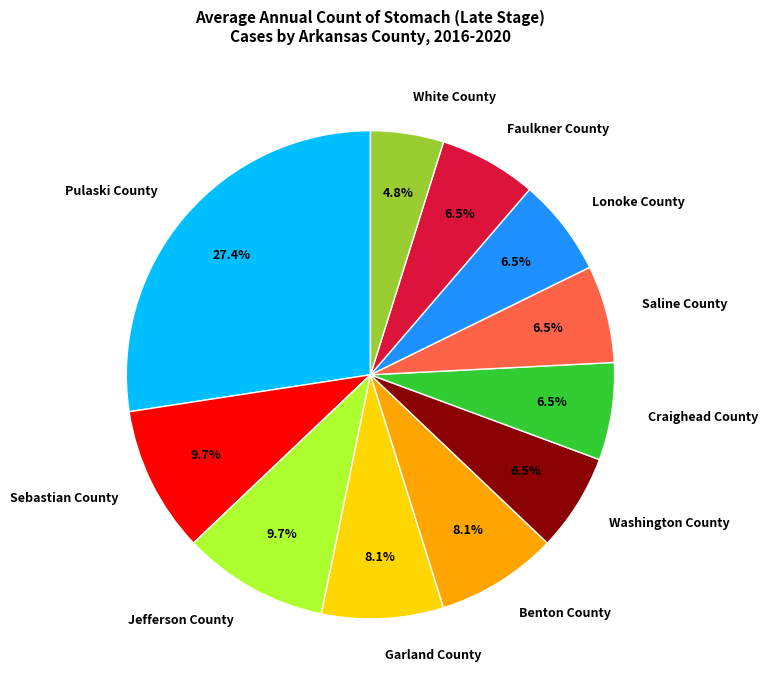

To the nearest percent, what percentage of the pie is Jefferson County?

10%